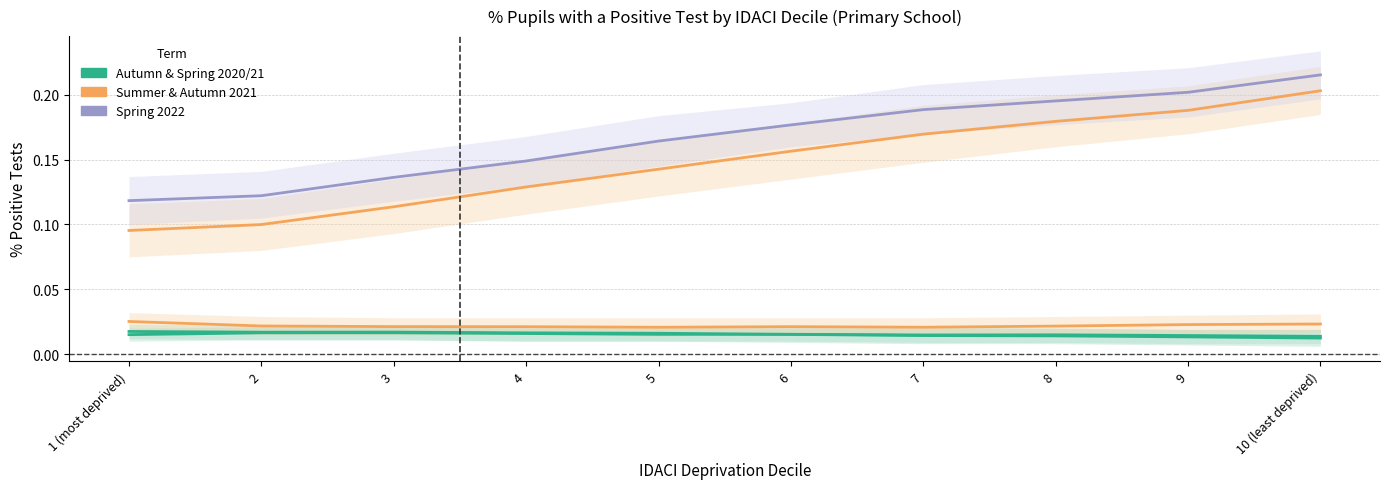

Where is the first local minimum for Primary Autumn 2020 %?

5